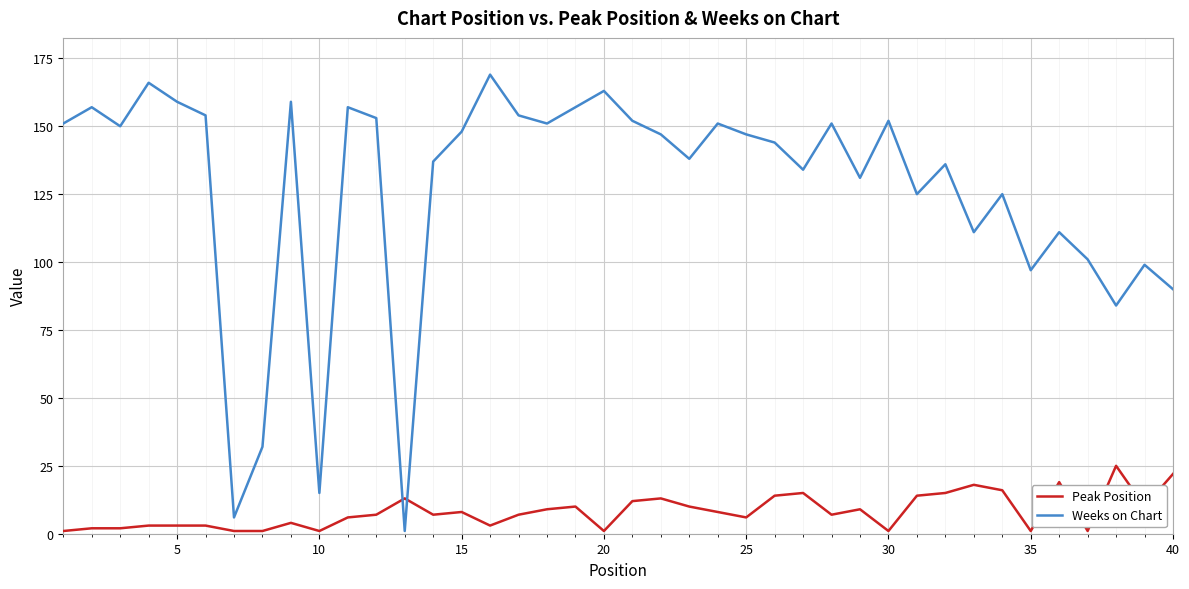

List the series in order of their overall mean, lowest first.

Peak Position, Weeks on Chart